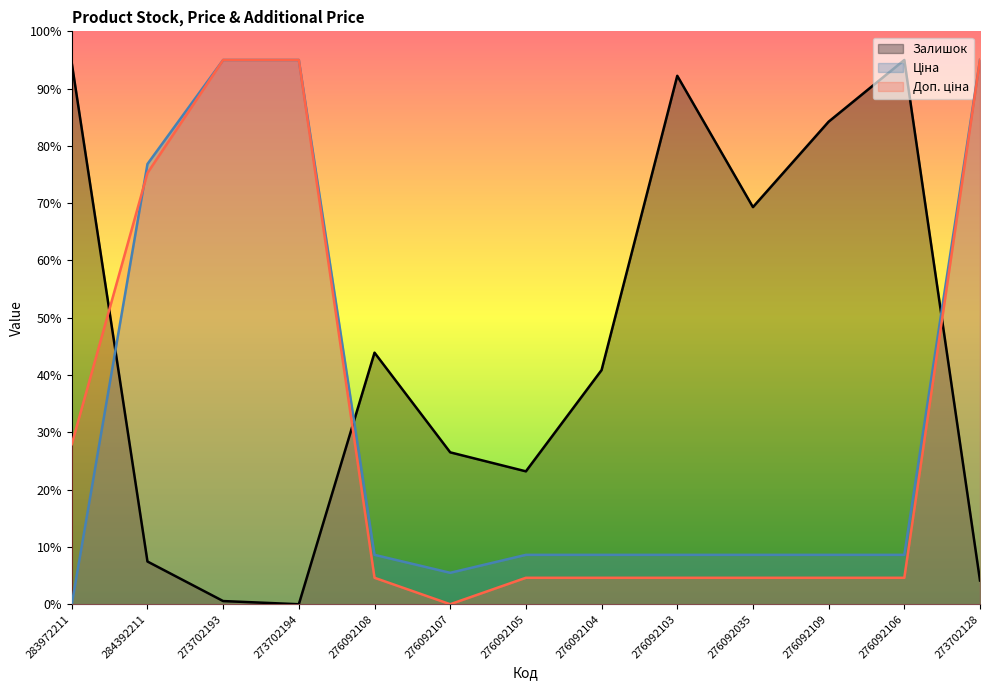

Which has a higher value, 276092106 or 273702193?

276092106